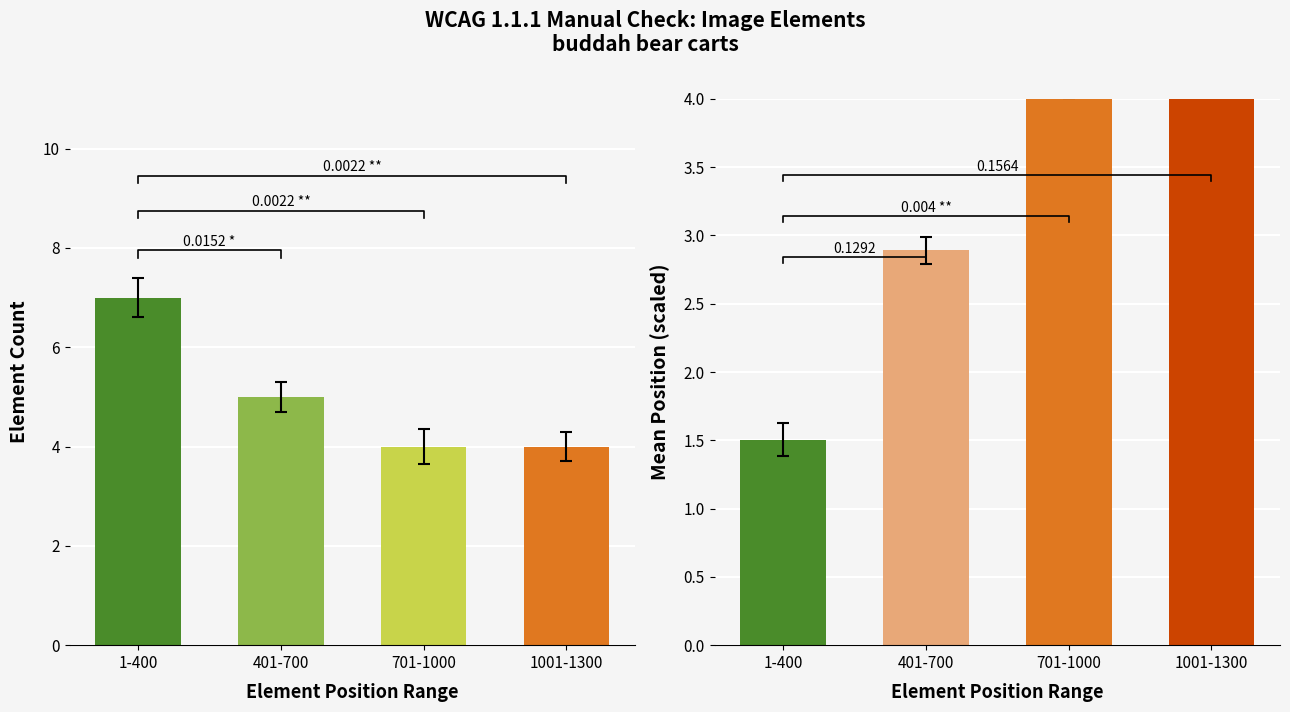

The chart shows a value of 1.5 at 701-1000. True or false?

False